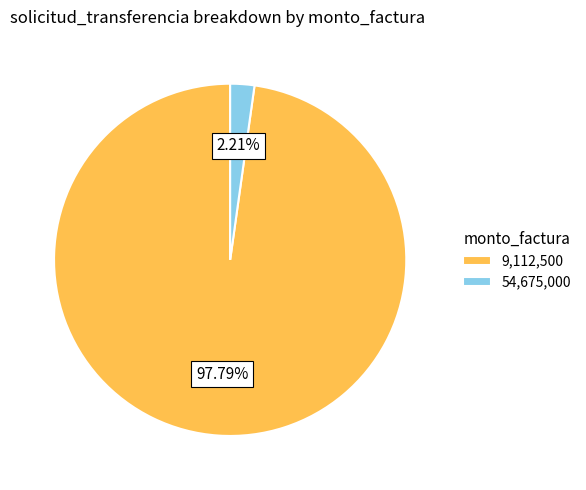

To the nearest percent, what is the difference between the largest and smallest slice percentages?

96%